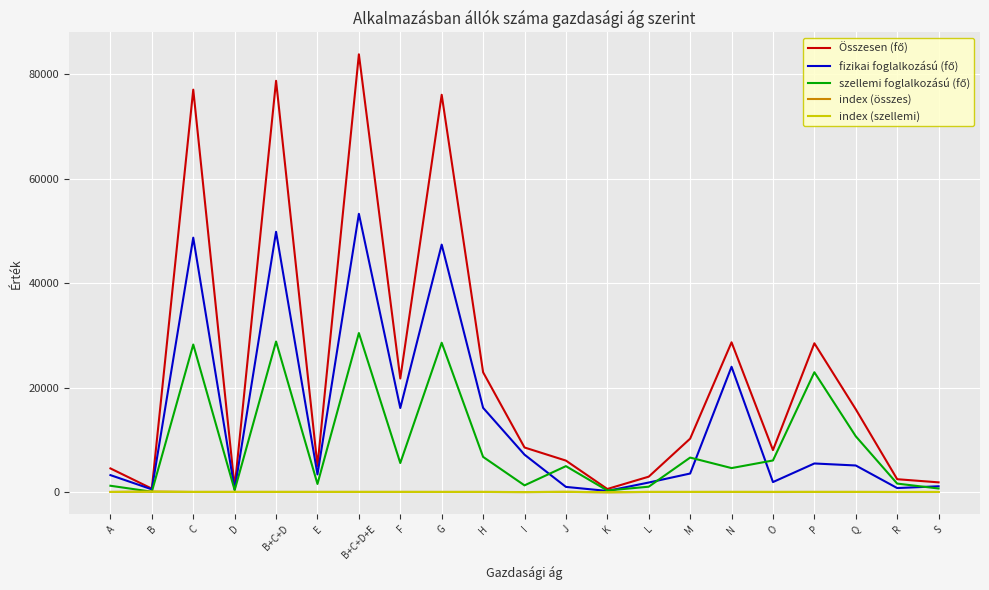

What is the spread (max minus min) of values at G?

75908.1